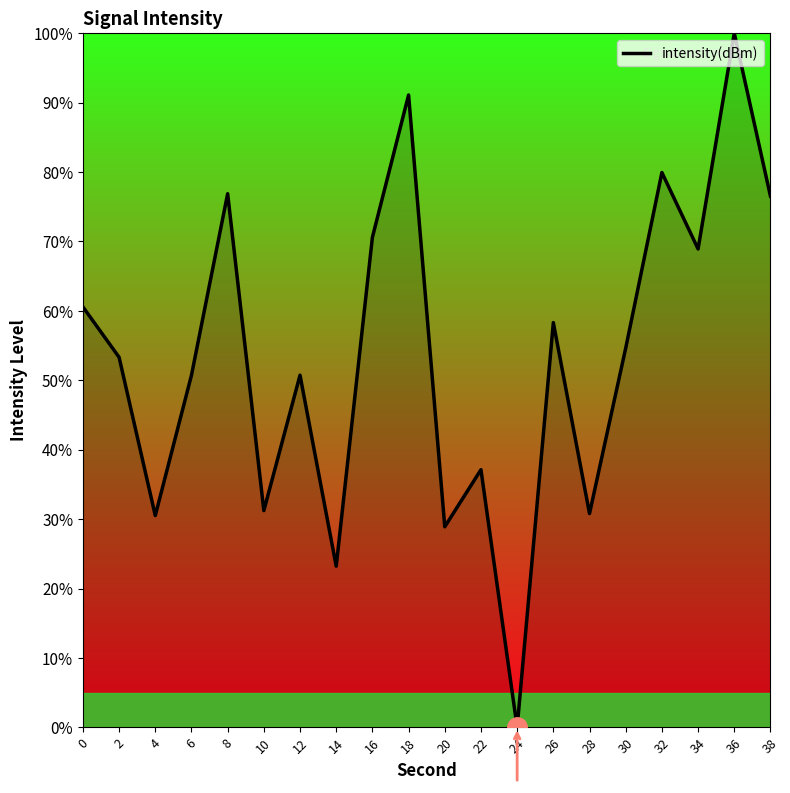

At which category does the data reach its first local valley?

4